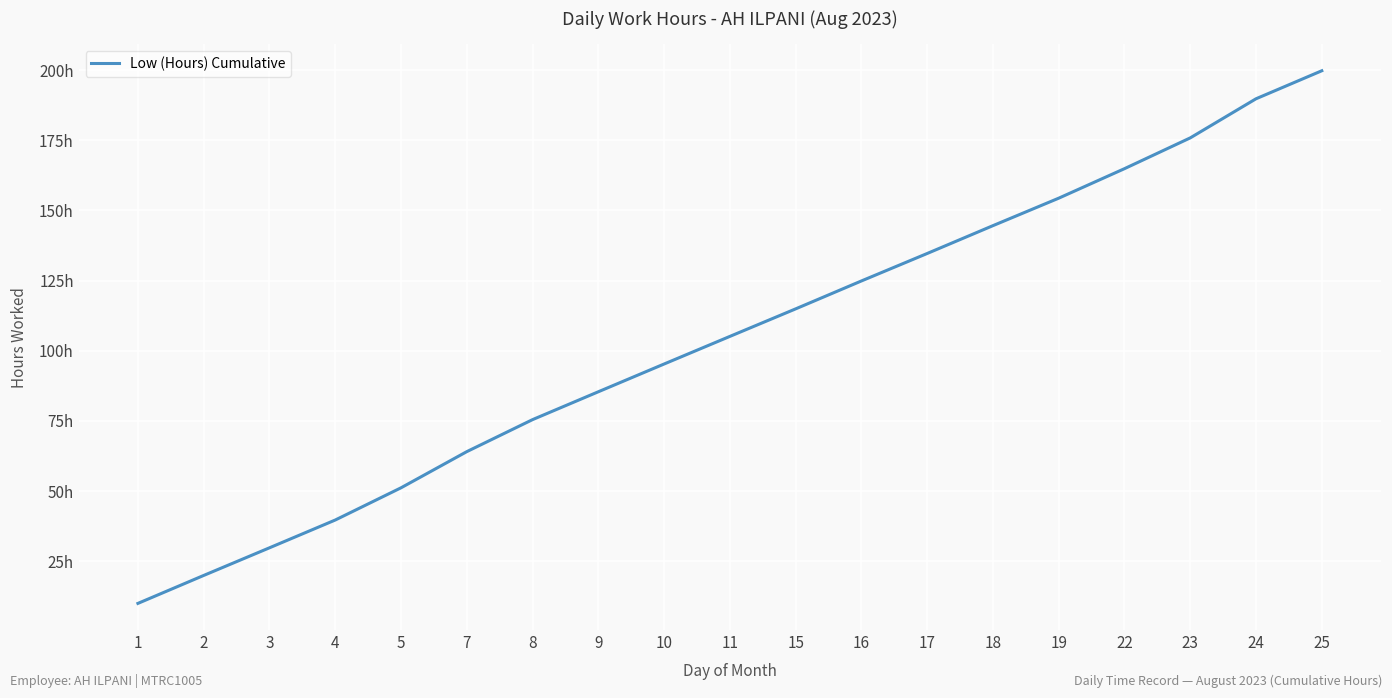

Does the chart display data point markers on the line(s)?

No